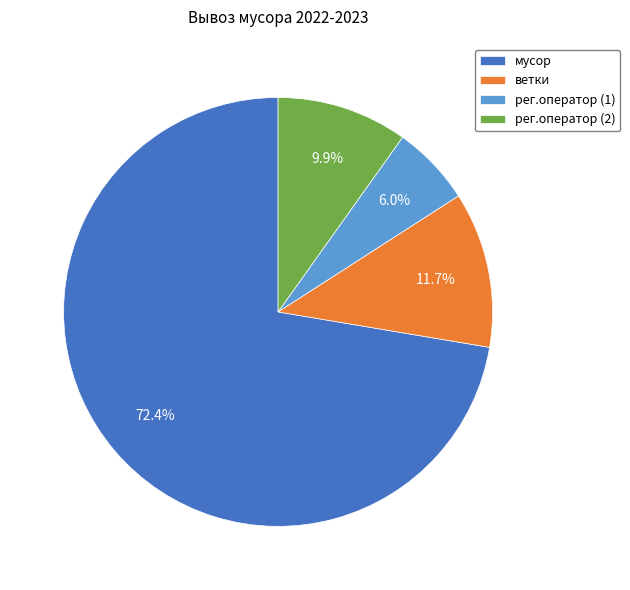

What percentage is the рег.оператор (1) slice, to the nearest percent?

6%